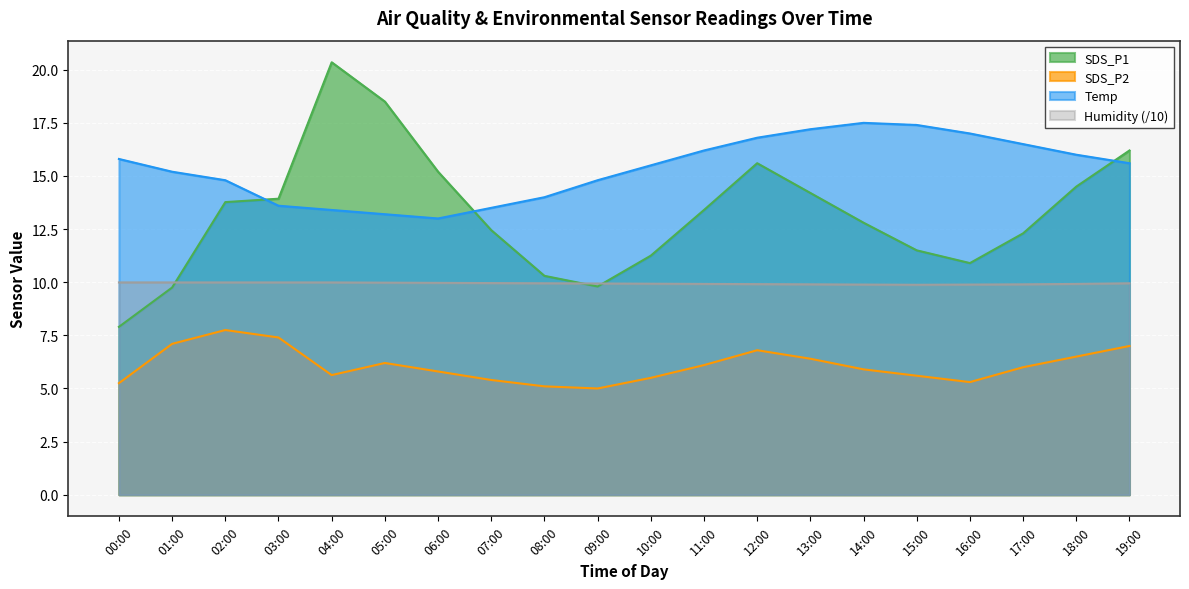

True or false: Temp and SDS_P2 cross at least once.

False